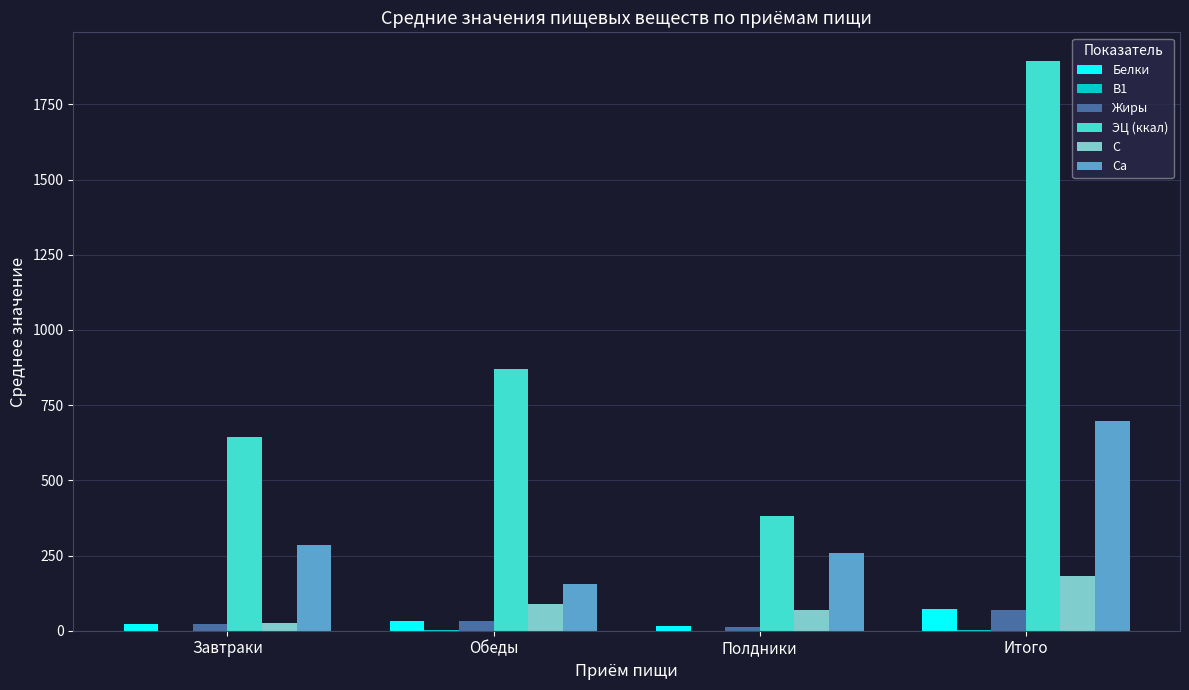

What is the sum of all C values?

362.0